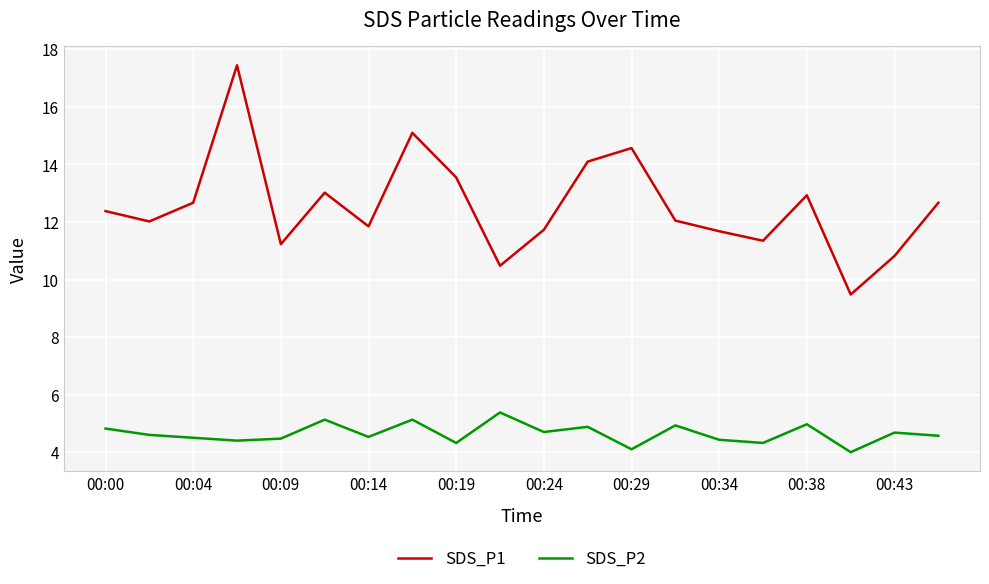

List the series in order of their peak value, lowest first.

SDS_P2, SDS_P1